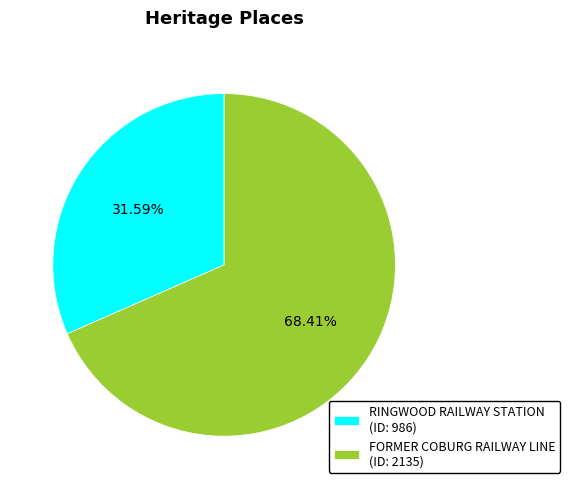

To the nearest percent, what is the difference between the RINGWOOD RAILWAY STATION and FORMER COBURG RAILWAY LINE slice percentages?

37%